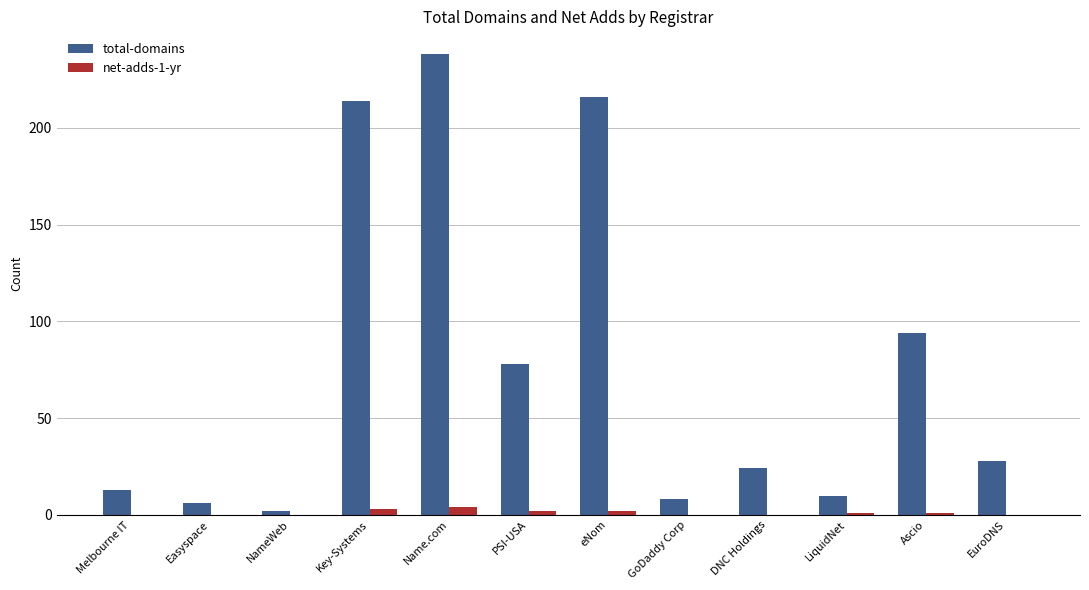

At which category is the sum across all series the highest?

Name.com